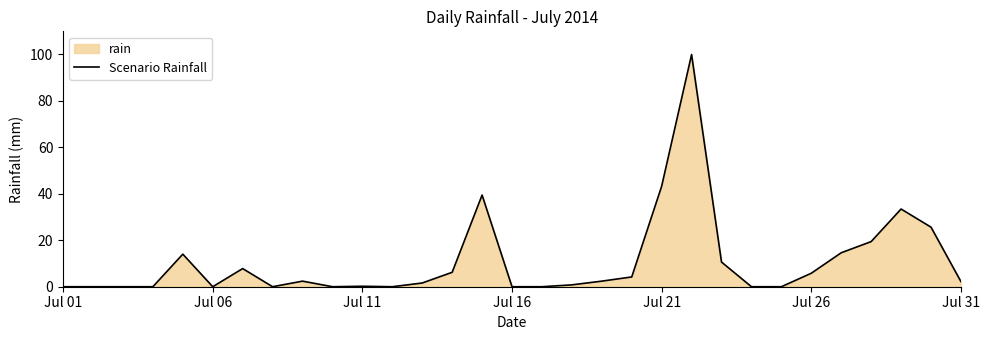

What is the maximum value shown in the chart?

99.8